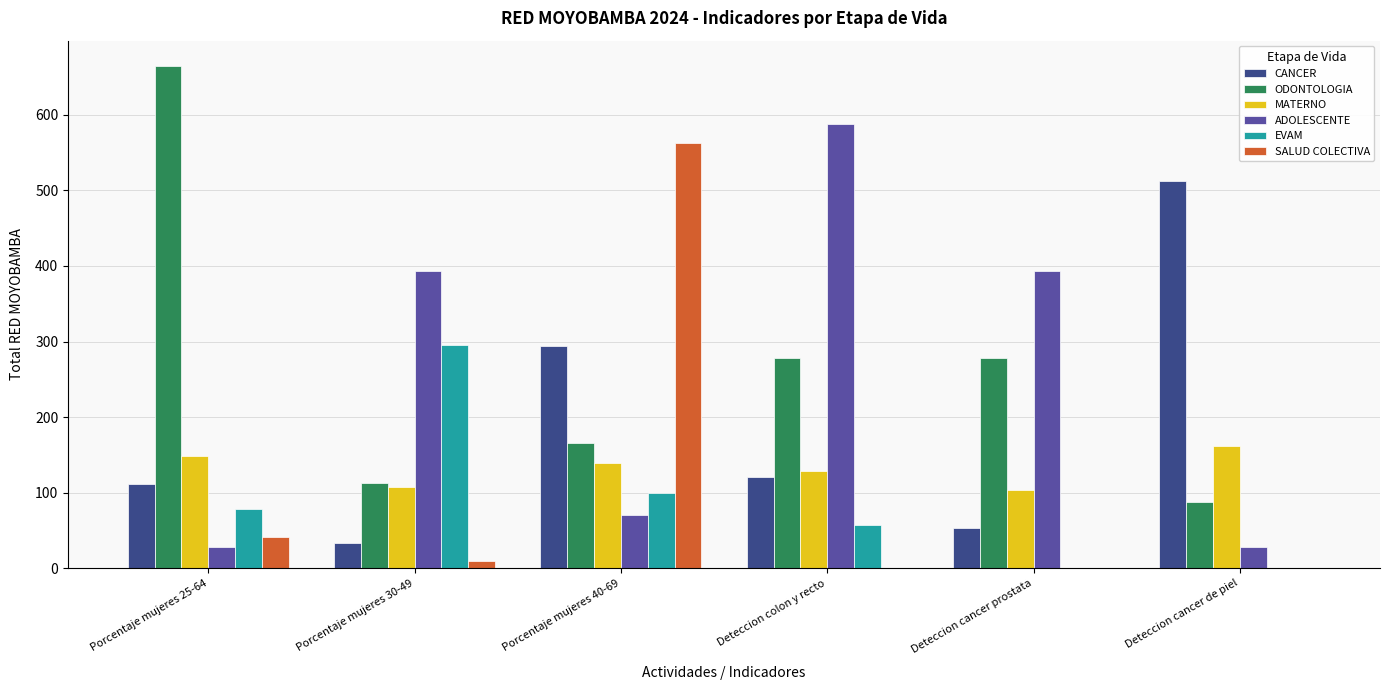

What is the total value across all series at Deteccion colon y recto?

1172